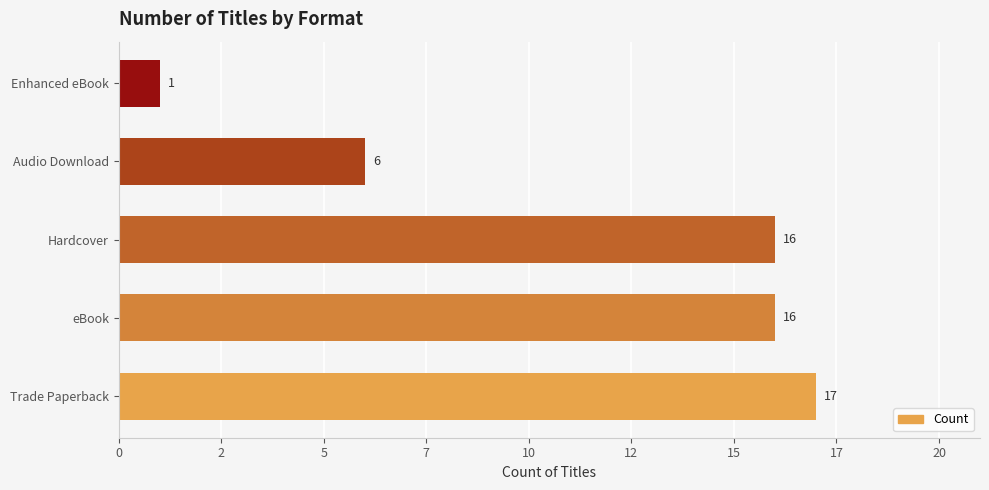

What is the minimum value shown in the chart?

1